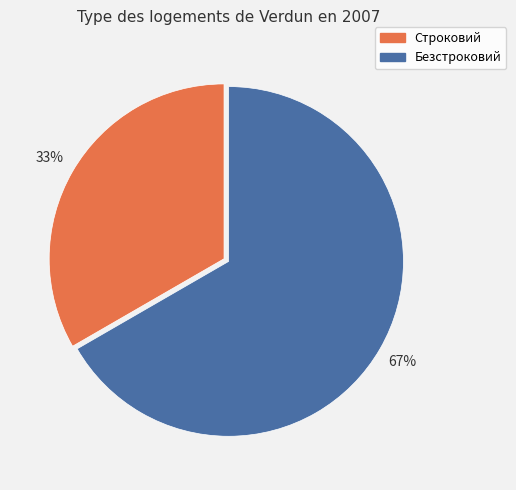

How many slices are in this pie chart?

2